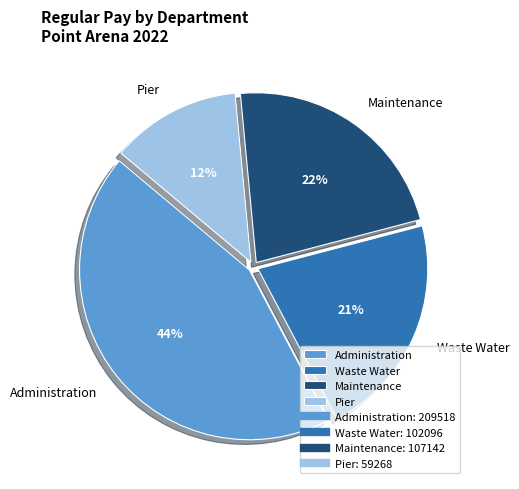

To the nearest percent, what portion does Maintenance represent?

22%